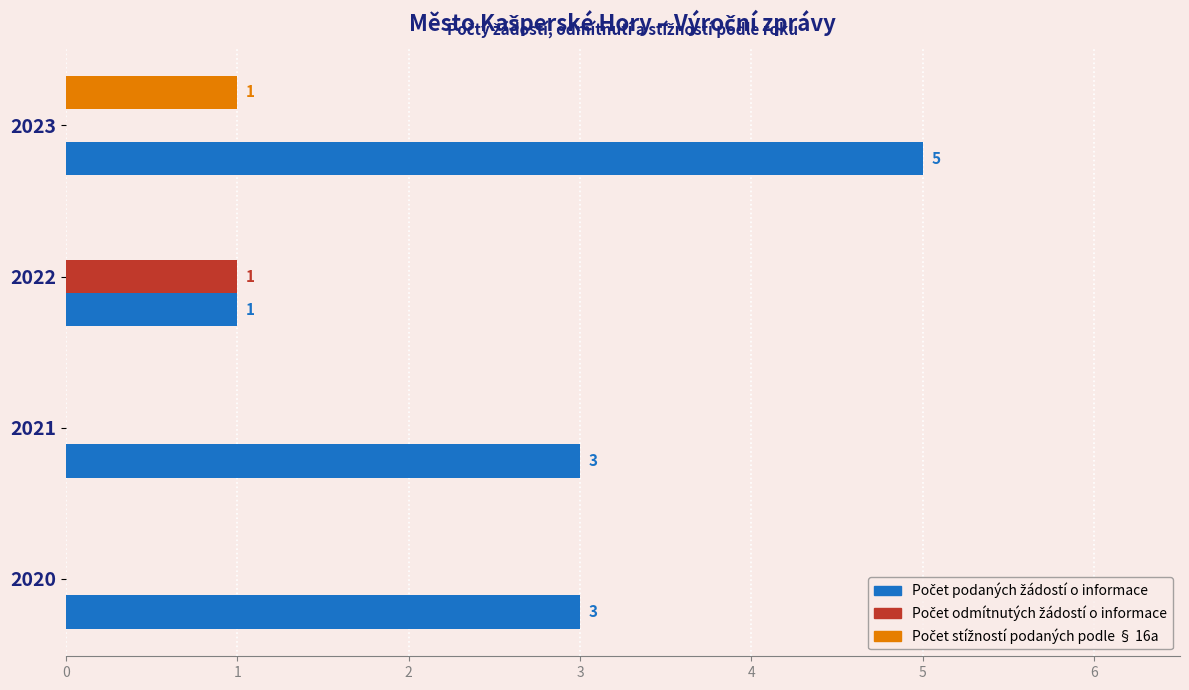

Count the number of categories in the chart.

4